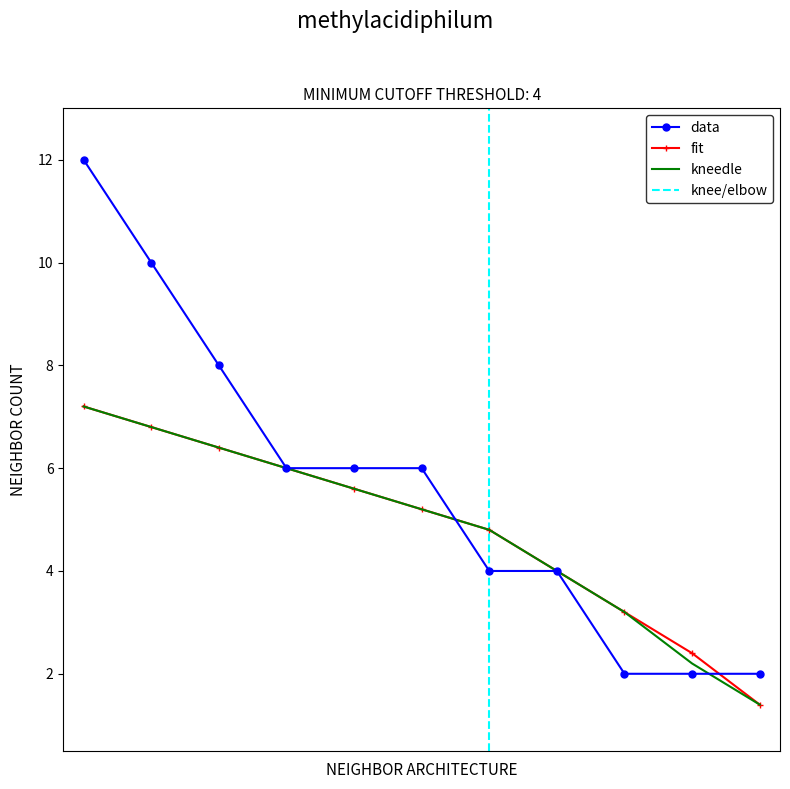

Is this an area chart (filled region under the line)?

No